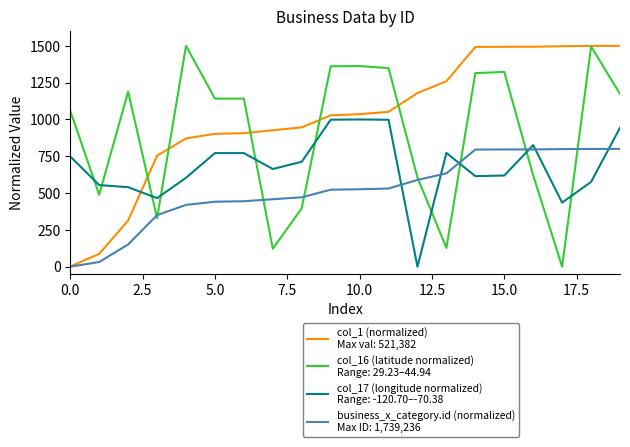

What is the spread (max minus min) of values at 15.0?

874.4